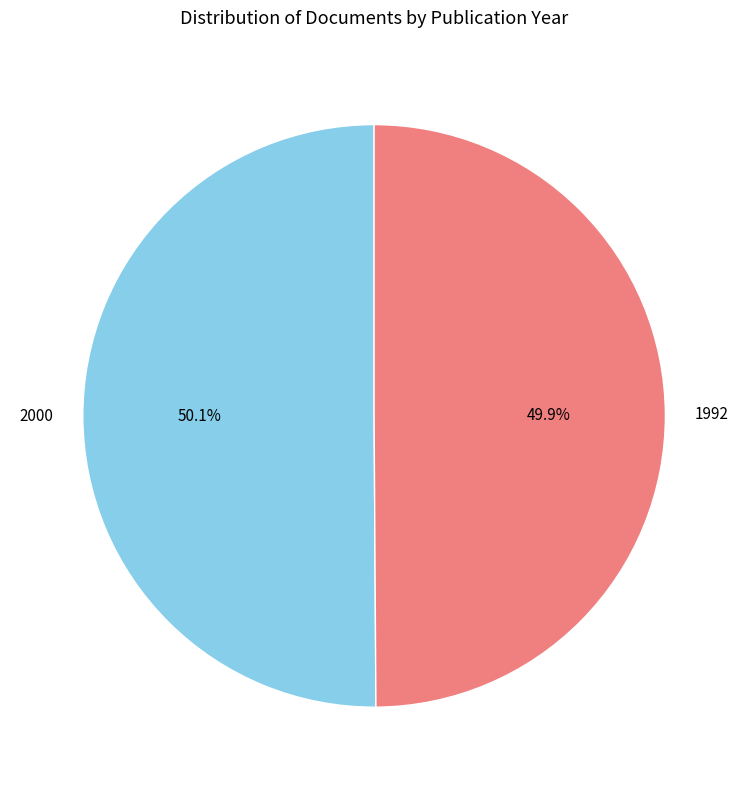

How many slices are in this pie chart?

2